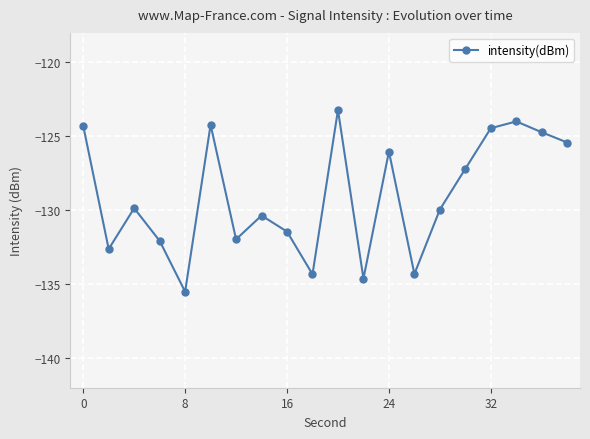

What is the sum of all values?

-2580.5